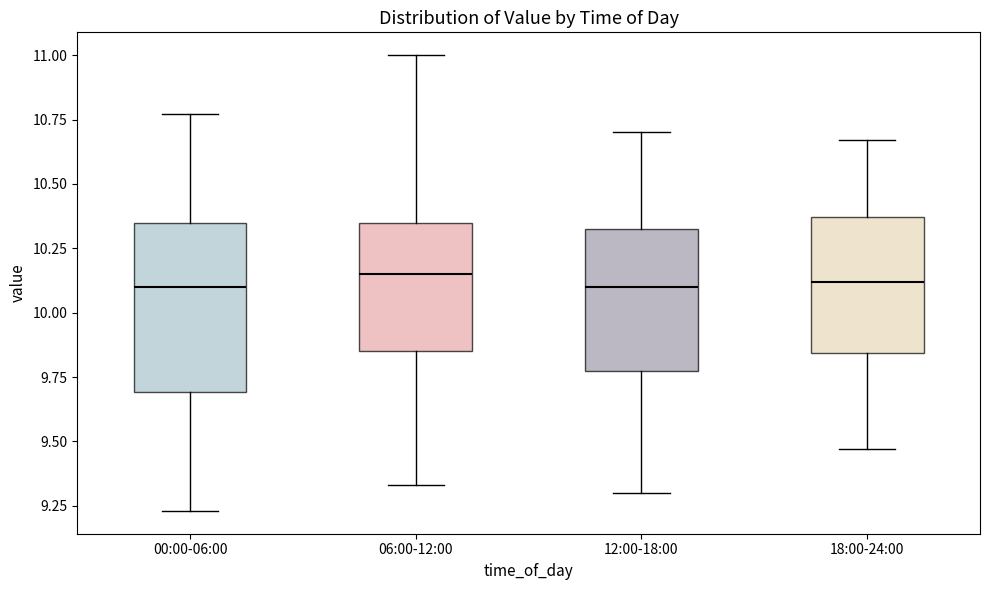

Reading left to right, read every box against the y-axis: the position of its median line, the range the box covers, and the ends of its whiskers. The values are not printed on the chart, so give them approximately, as read against the axis.

00:00-06:00: median 10.10, box 9.70 to 10.35, whiskers 9.25 to 10.75
06:00-12:00: median 10.15, box 9.85 to 10.35, whiskers 9.35 to 11.00
12:00-18:00: median 10.10, box 9.80 to 10.35, whiskers 9.30 to 10.70
18:00-24:00: median 10.10, box 9.85 to 10.35, whiskers 9.45 to 10.65